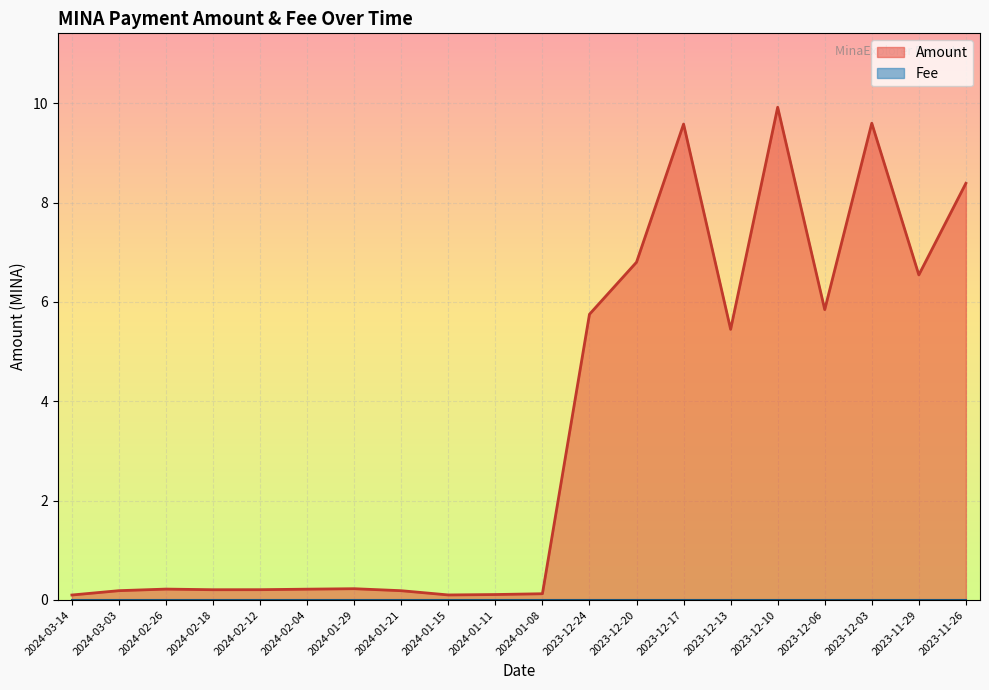

True or false: the data shows 0.3 at 2024-03-03.

False